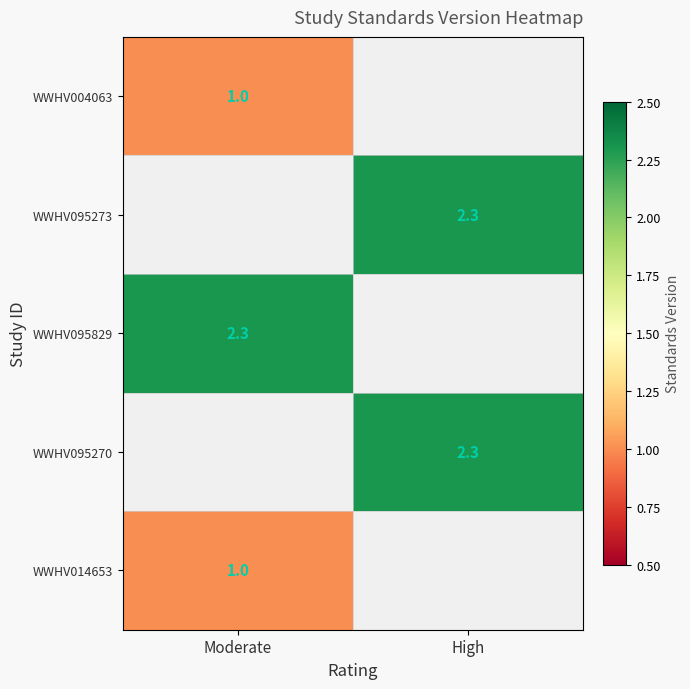

What is the greatest value displayed?

2.3